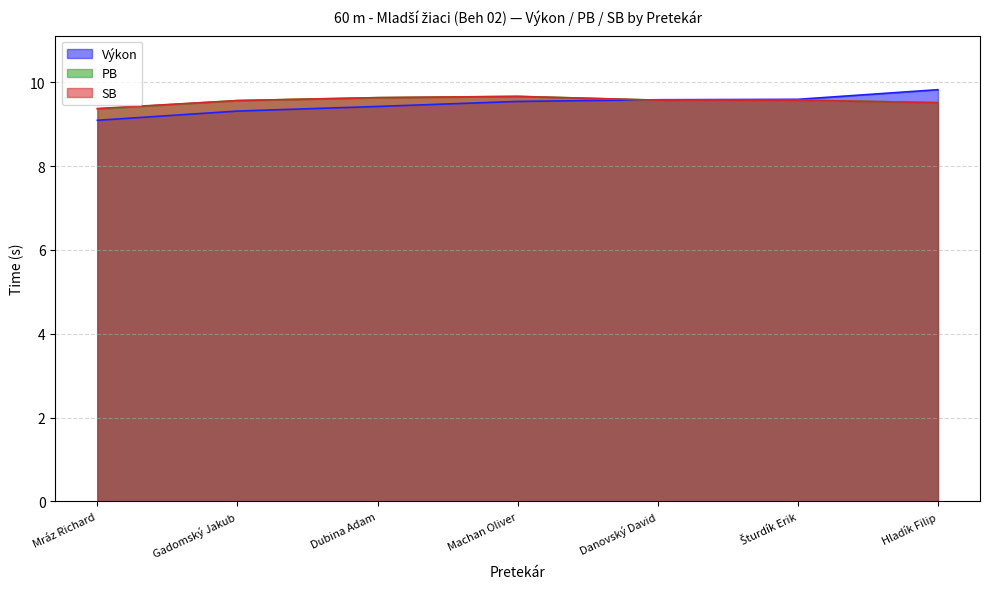

What is the average value of the Výkon series?

9.5